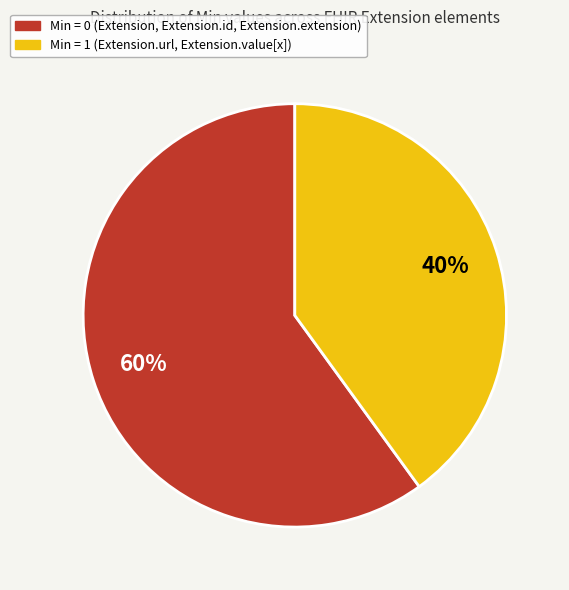

What percentage is the Min = 0 (Extension, Extension.id, Extension.extension) slice, to the nearest percent?

60%